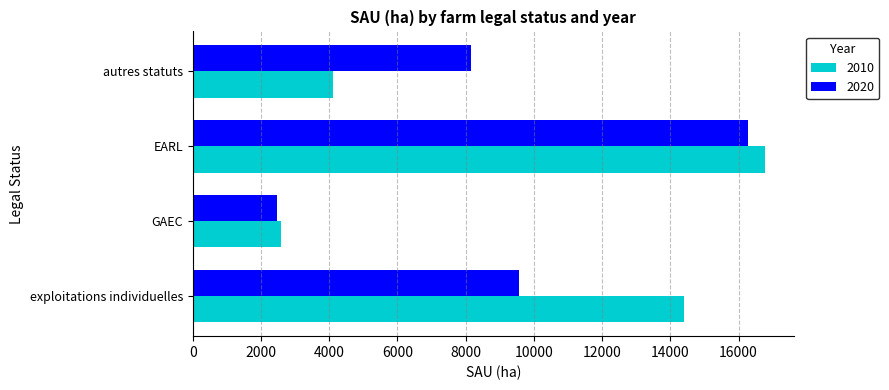

Rank the series by their maximum value, from lowest to highest.

2020, 2010